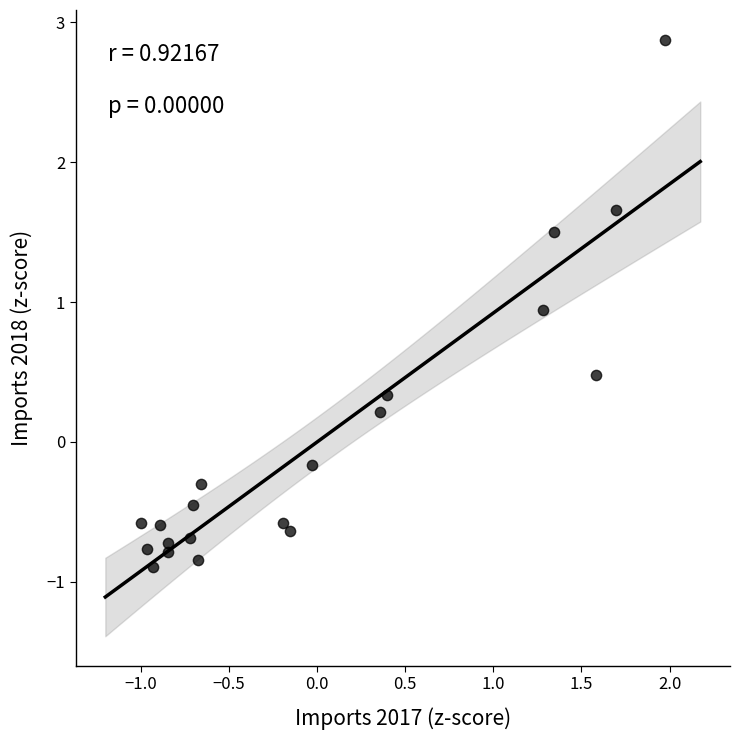

What is the range of Y values (max minus min)?

3.8